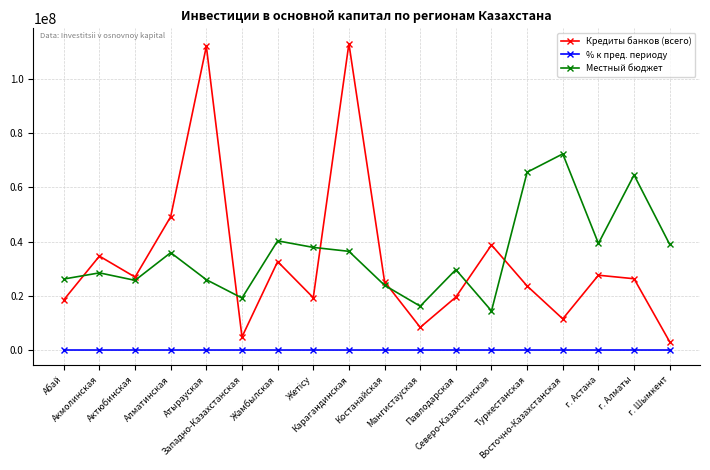

Which series has the widest spread of values?

Кредиты банков (всего)